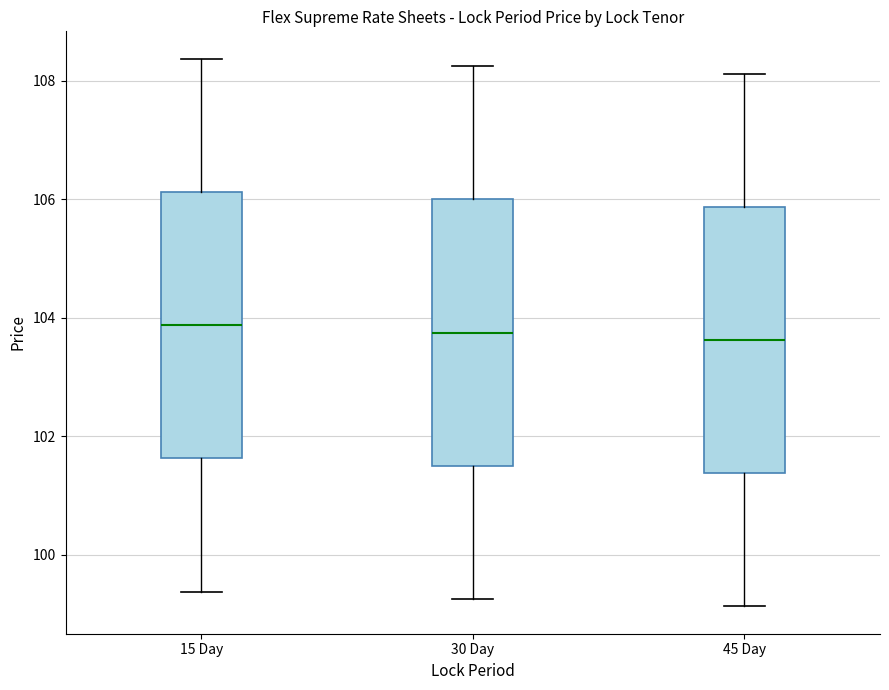

Reading left to right, transcribe this box plot: for each box, give where its median line is, the range the box spans, and where its two whiskers end, as read against the y-axis. The values are not printed on the chart, so give them approximately, as read against the axis.

15 Day: median 103.8, box 101.6 to 106.2, whiskers 99.4 to 108.4
30 Day: median 103.8, box 101.6 to 106.0, whiskers 99.2 to 108.2
45 Day: median 103.6, box 101.4 to 105.8, whiskers 99.2 to 108.2